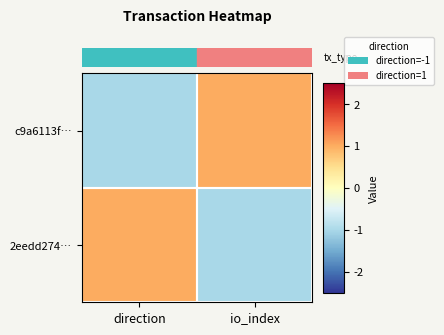

Which category has the highest value across all series?

io_index